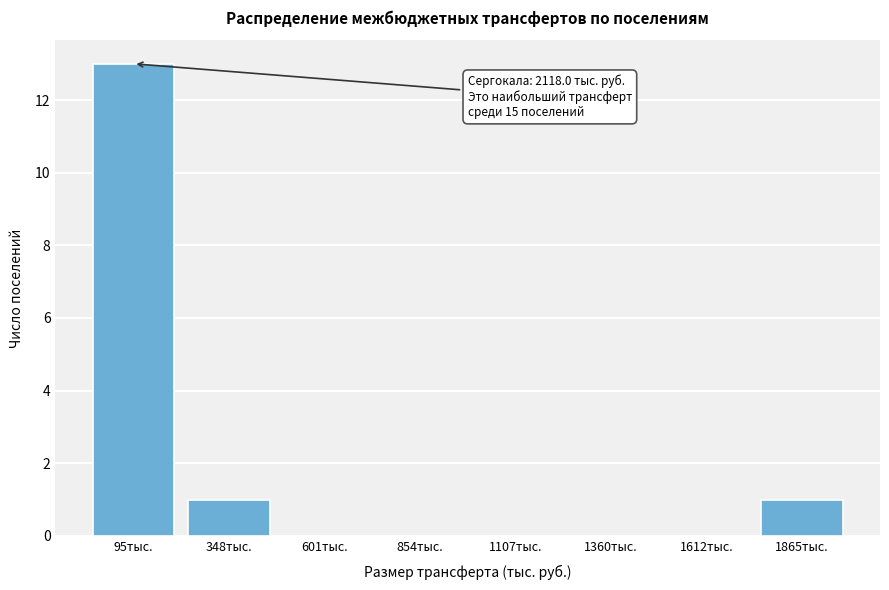

Reading right to left, list all the values displayed in this chart.

1865тыс.=1	1612тыс.=0	1360тыс.=0	1107тыс.=0	854тыс.=0	601тыс.=0	348тыс.=1	95тыс.=13